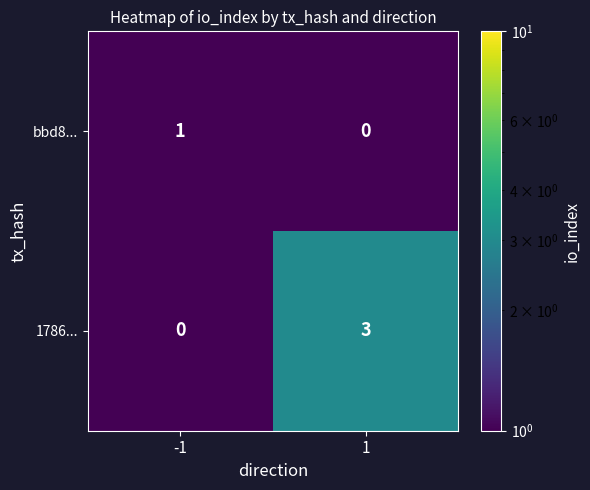

At -1, list the series in order from largest to smallest.

bbd8..., 1786...